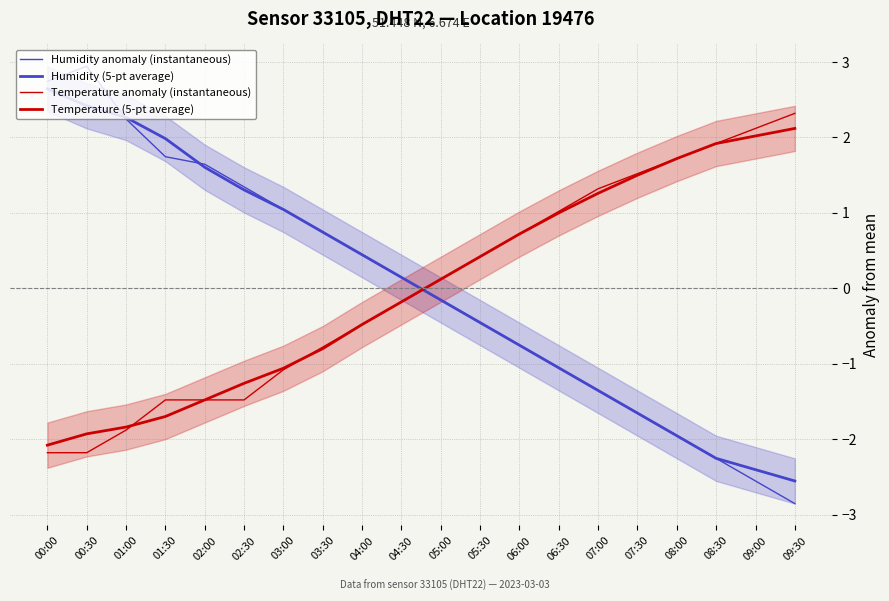

After their last crossing, which series has the higher values: Humidity (5-pt average) or Temperature anomaly (instantaneous)?

Temperature anomaly (instantaneous)